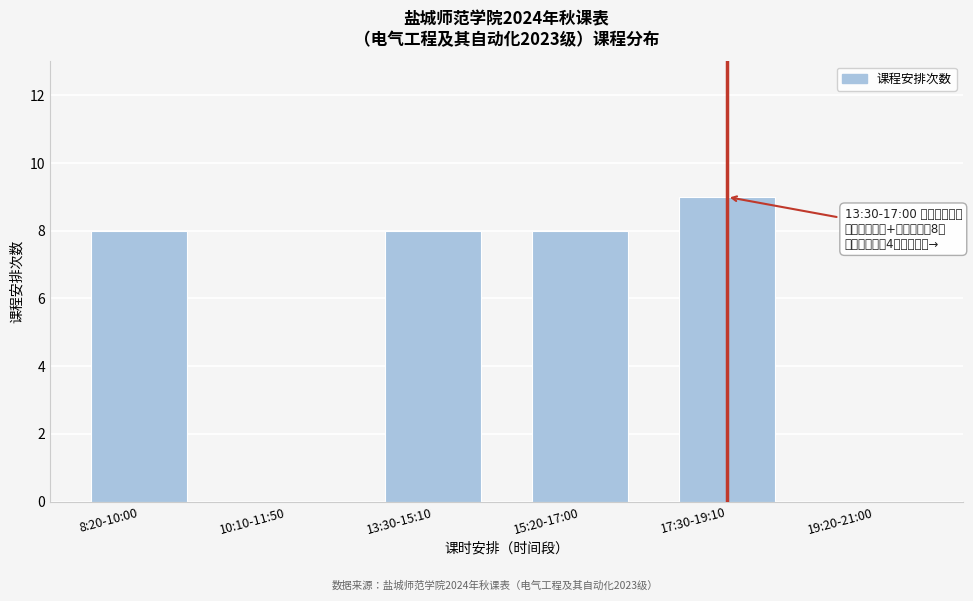

Reading right to left, list all the values displayed in this chart.

19:20-21:00=0	17:30-19:10=9	15:20-17:00=8	13:30-15:10=8	10:10-11:50=0	8:20-10:00=8